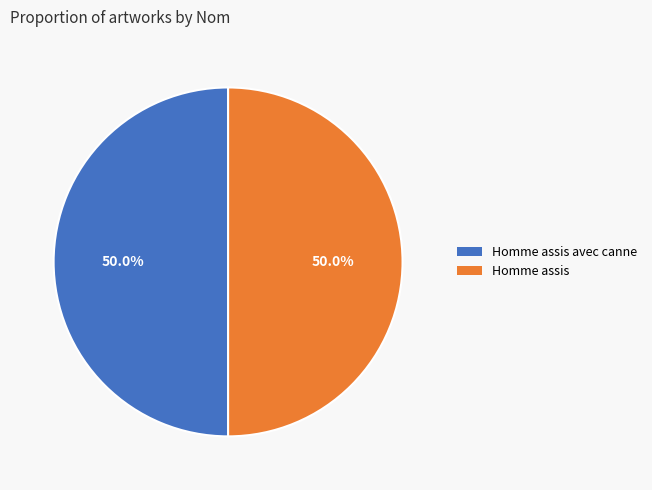

What portion of the pie excludes Homme assis?

50.0%